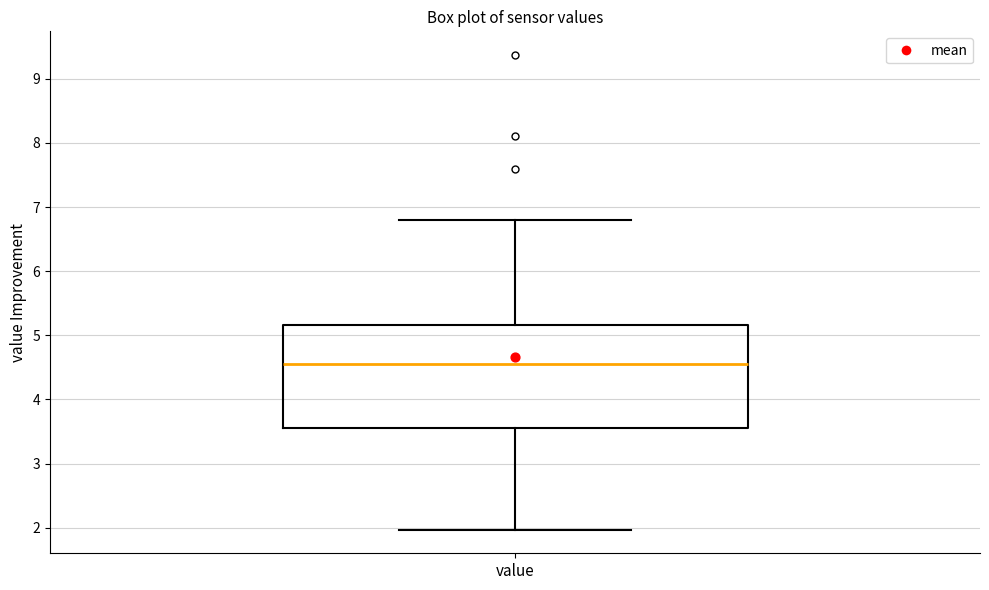

Transcribe this box plot: give where the median line is, the range the box spans, and where the two whiskers end, as read against the y-axis. The values are not printed on the chart, so give them approximately, as read against the axis.

median 4.6, box 3.6 to 5.2, whiskers 2.0 to 6.8